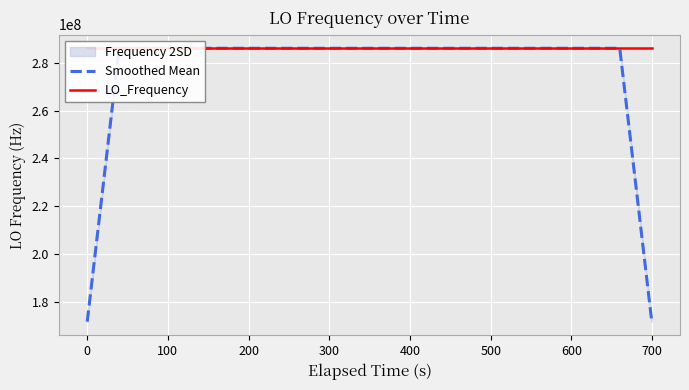

How many lines are shown in the chart?

2